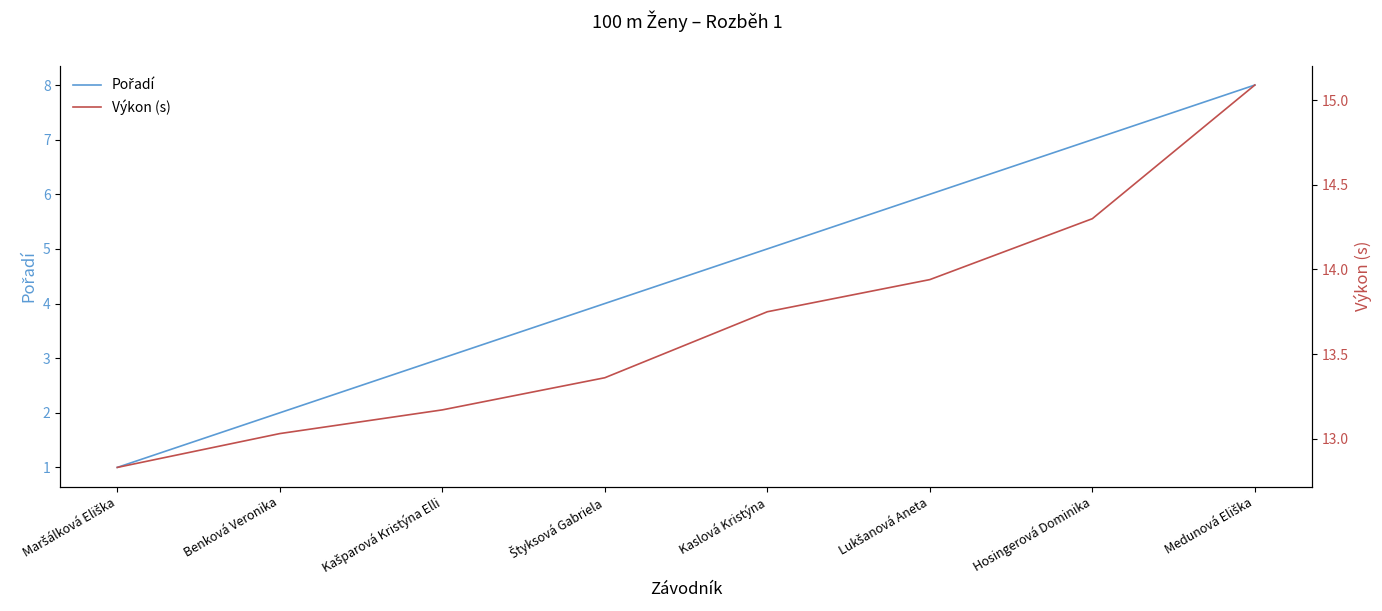

What is the difference between the maximum and minimum values in the Výkon (s) series?

2.3